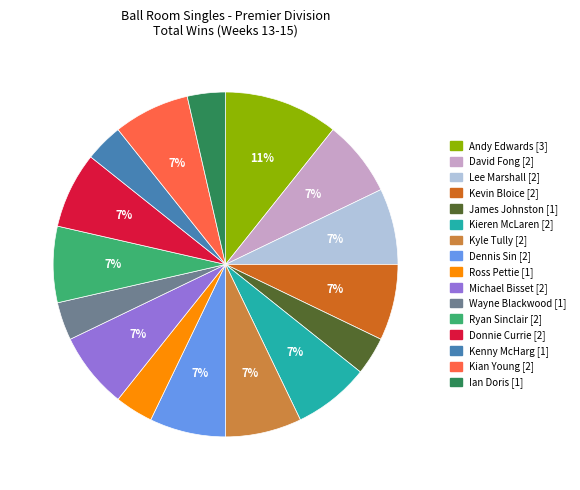

What is the largest slice in the pie chart?

Andy Edwards